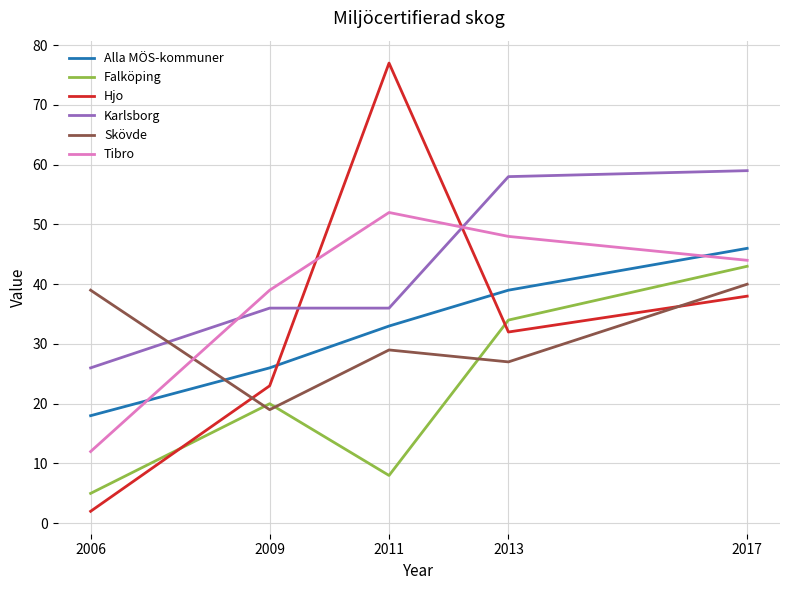

Is it true that Alla MÖS-kommuner equals 31 at 2006?

False